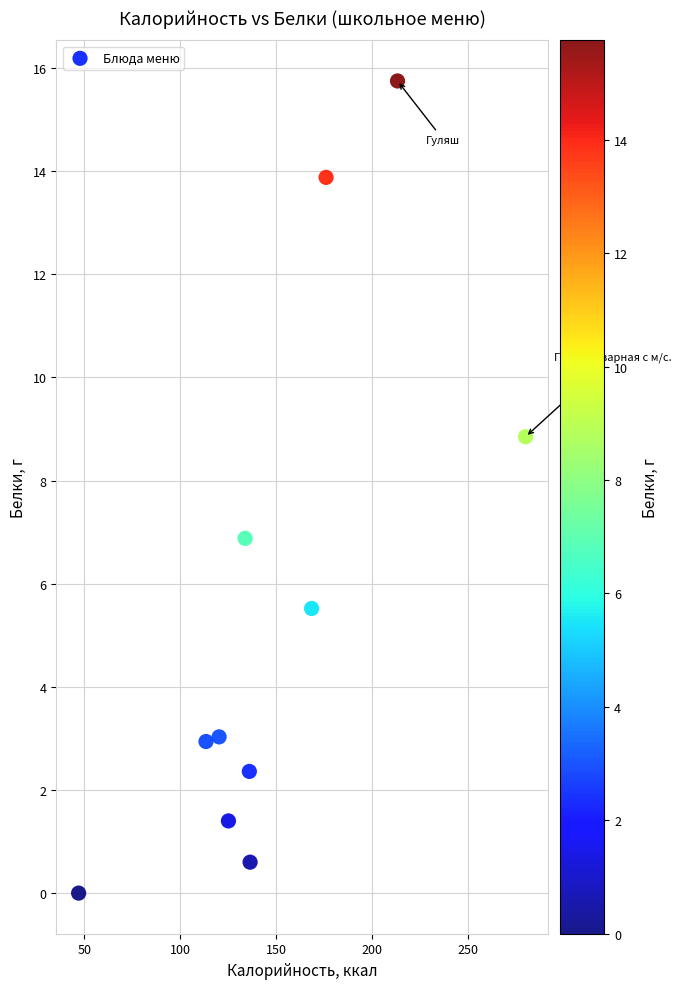

What is the range of X values (max minus min)?

233.0